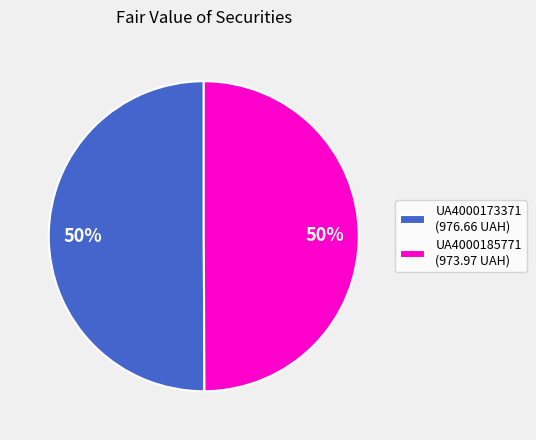

To the nearest percent, what portion does UA4000185771 represent?

50%